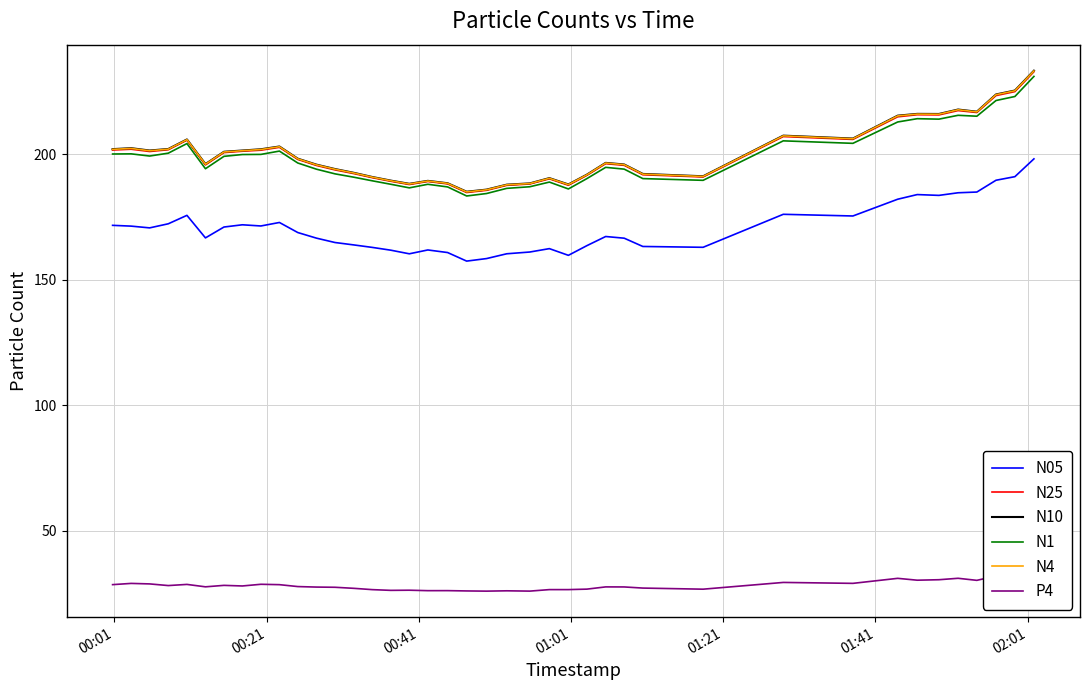

True or false: P4 and N10 intersect in this chart.

False